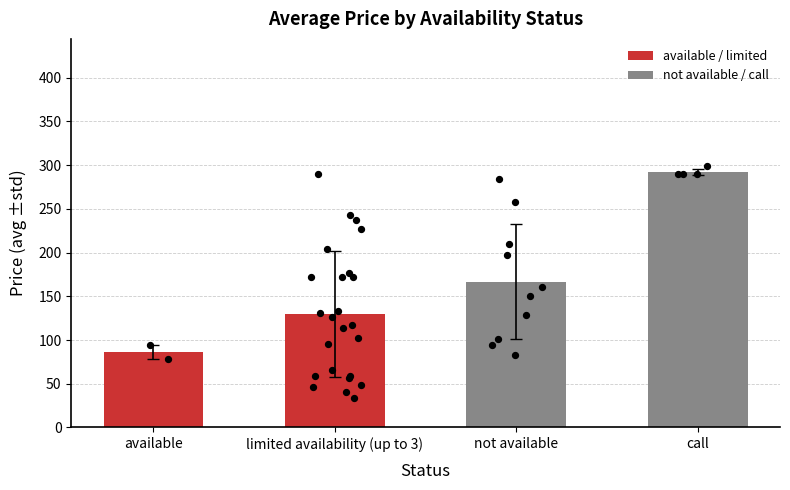

What is the change in value from limited availability (up to 3) to not available?

+36.5